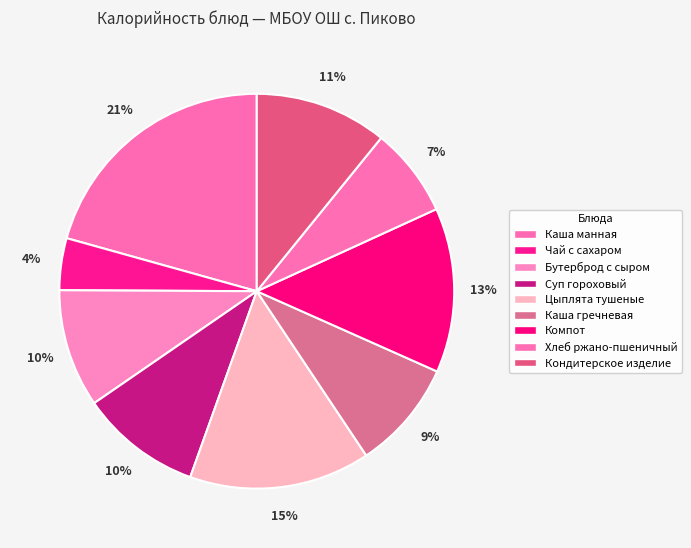

To the nearest percent, what percentage of the pie is Хлеб ржано-пшеничный?

7%